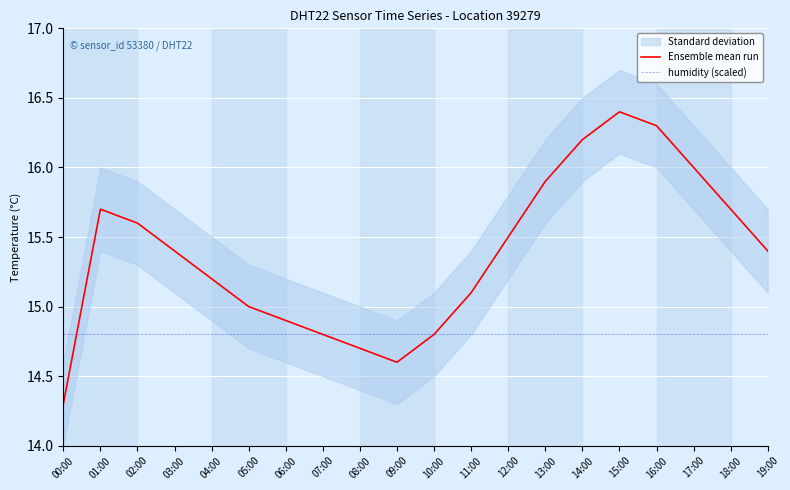

True or false: Ensemble mean run and humidity (scaled) intersect in this chart.

True